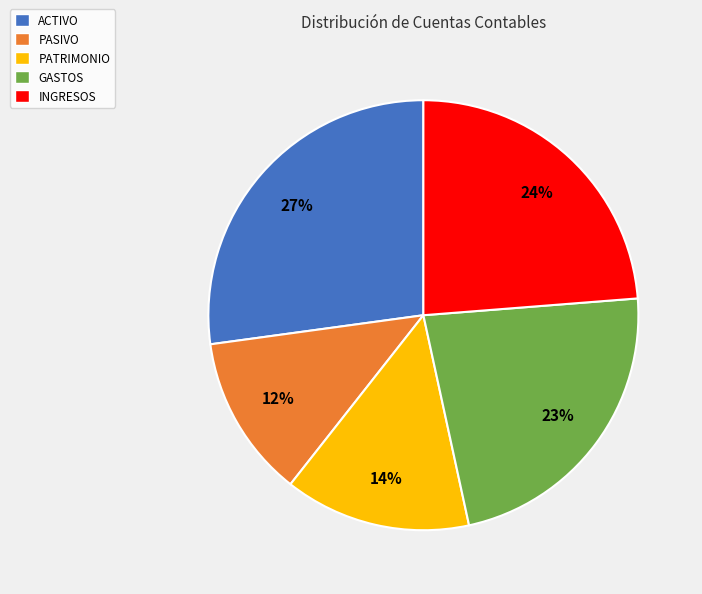

To the nearest percent, what is the difference between the PASIVO and GASTOS slice percentages?

11%